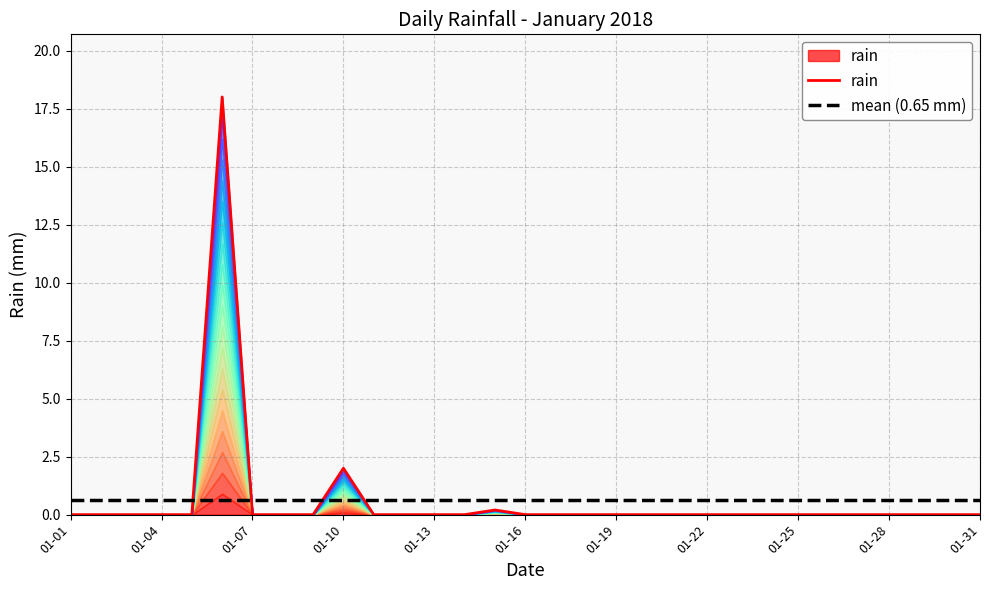

Which series changed the most between 13 and 29?

rain